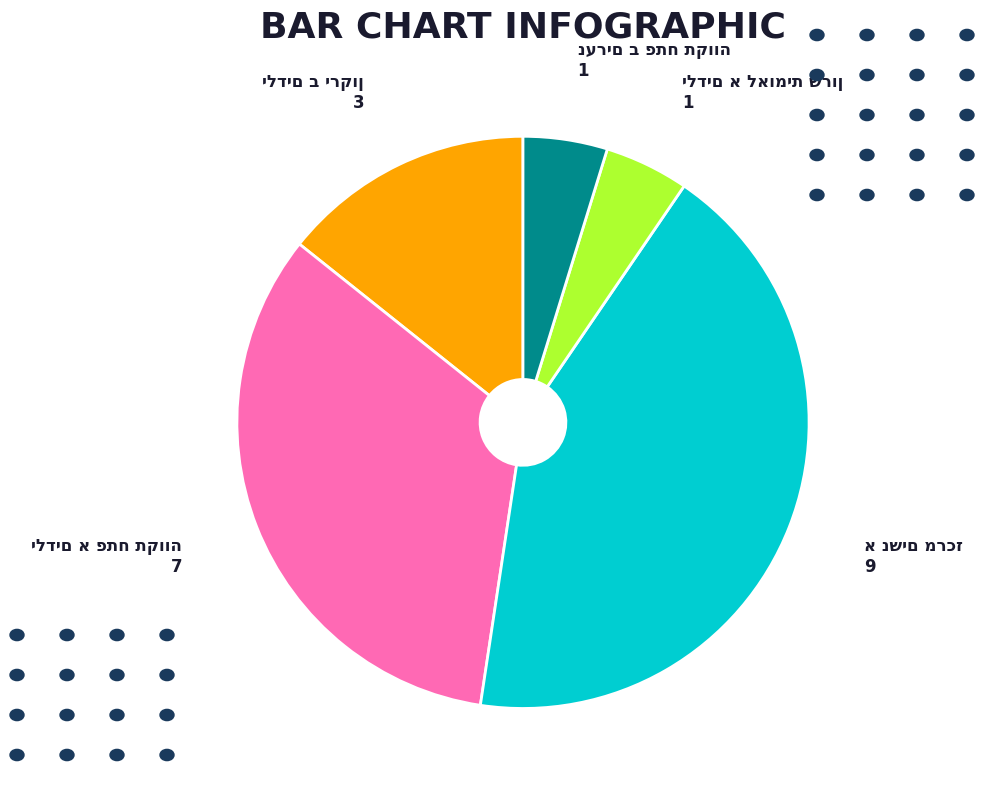

How many segments does this pie chart have?

5